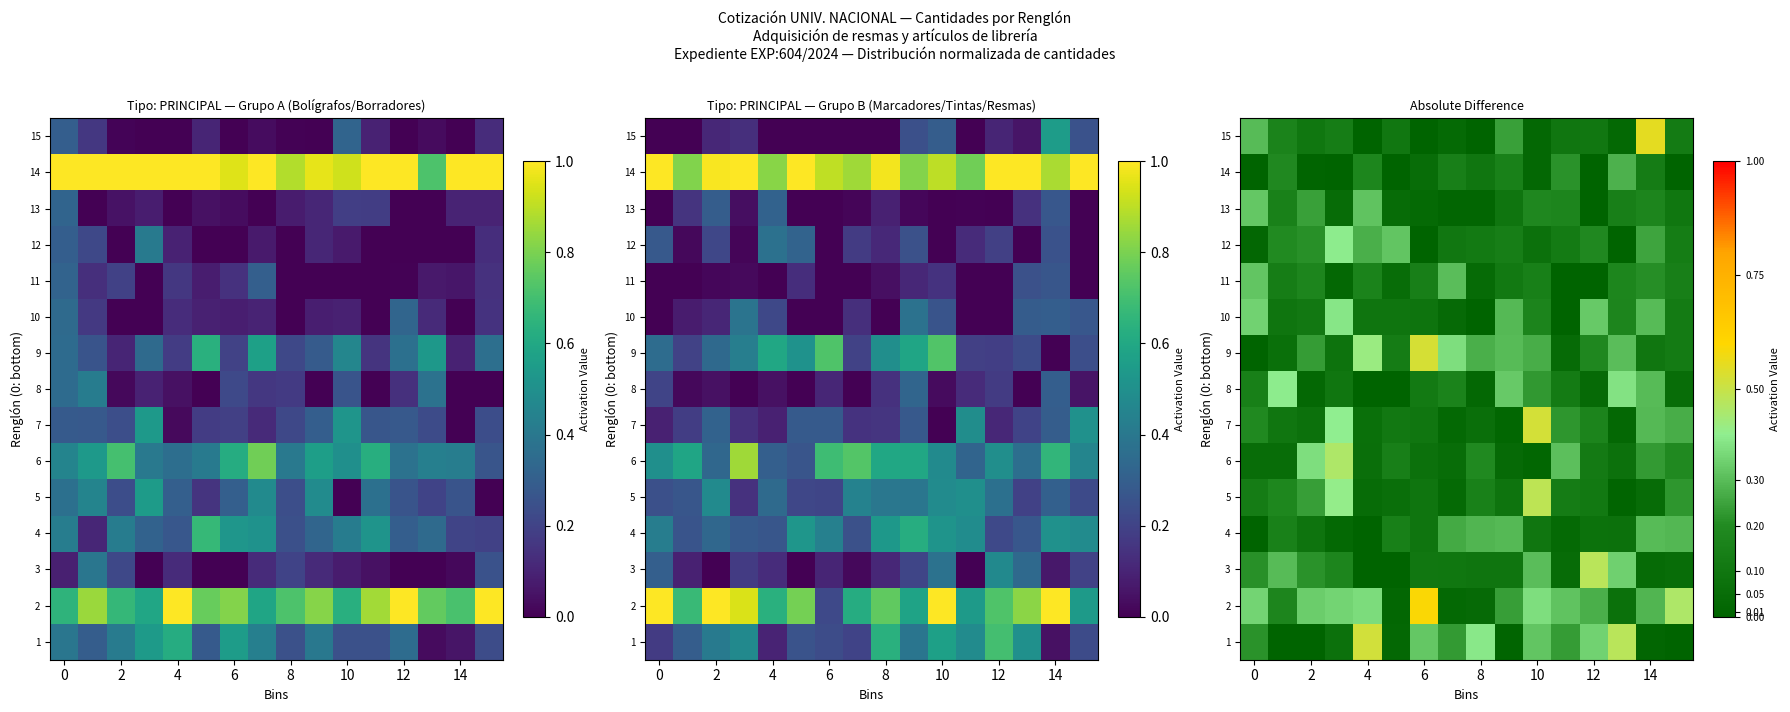

At which category is the sum across all series the highest?

10